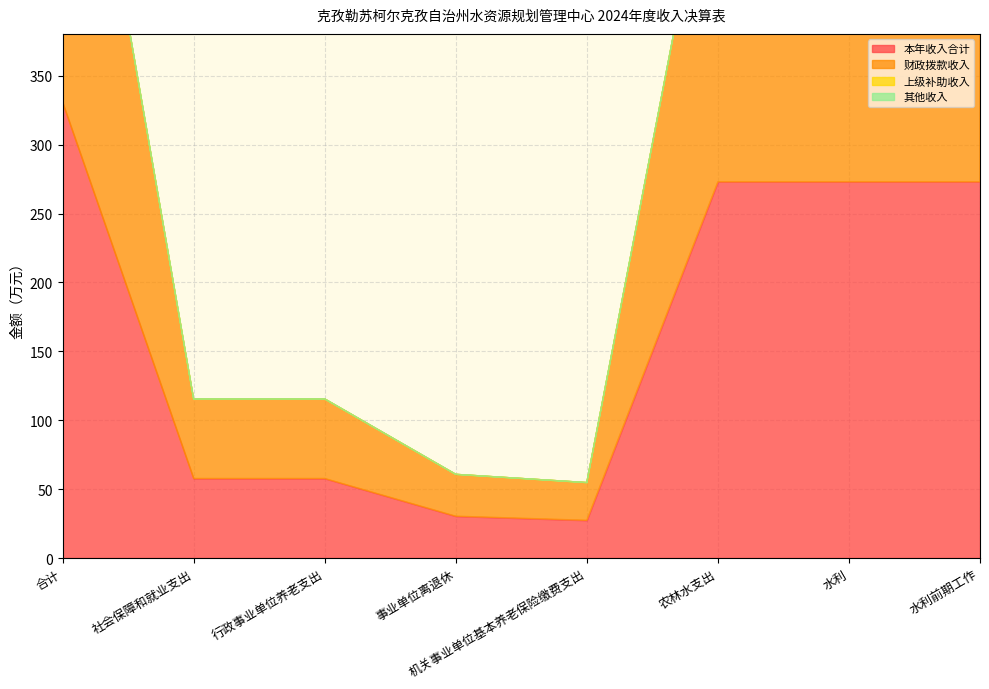

Which series has the largest total across all categories?

本年收入合计